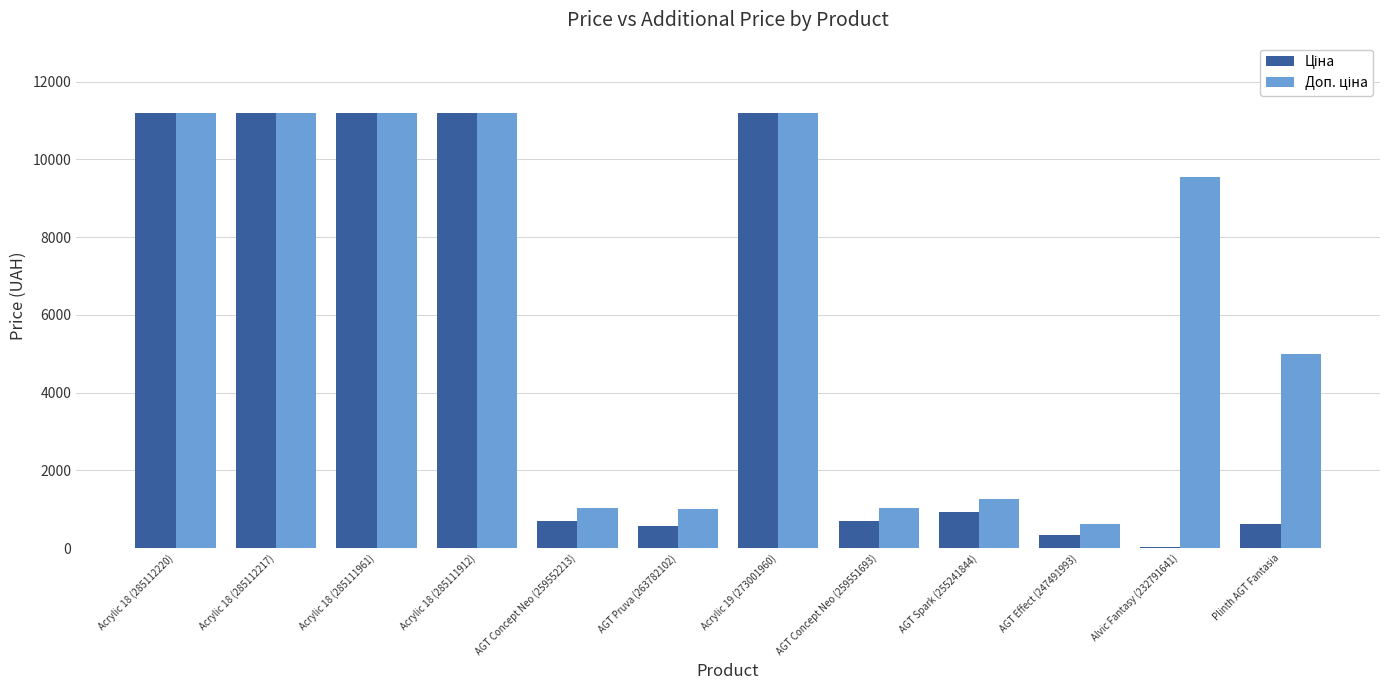

Which label corresponds to the smallest value in the chart?

Alvic Fantasy (232791641)